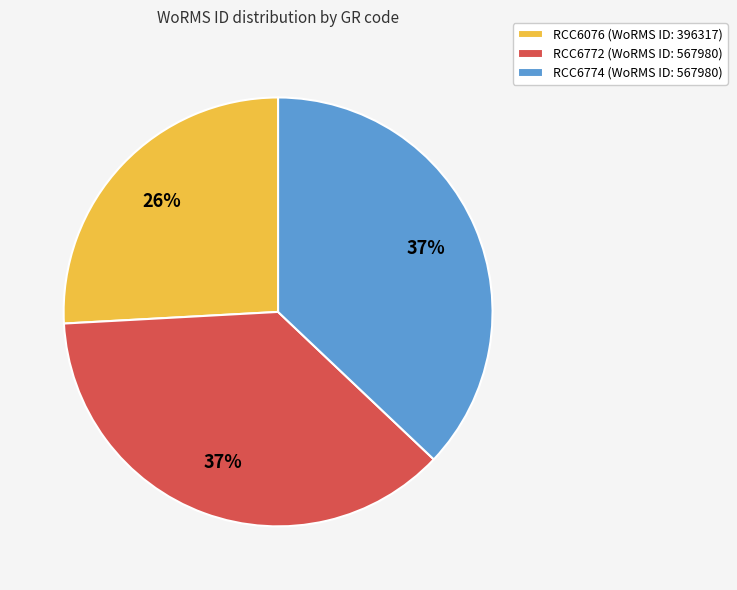

What is the ratio of the value at RCC6772 (WoRMS ID: 567980) to the value at RCC6076 (WoRMS ID: 396317)?

1.4